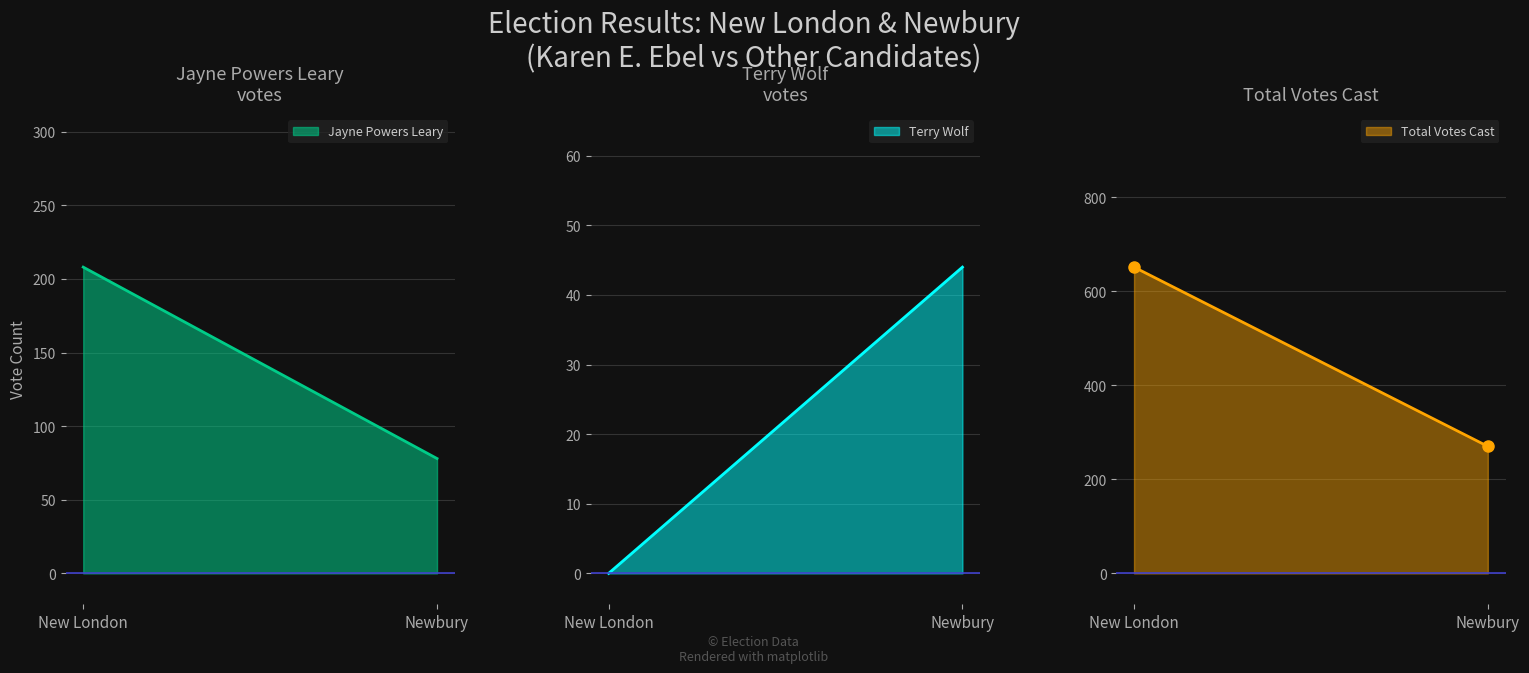

What is the maximum value for Terry Wolf?

44